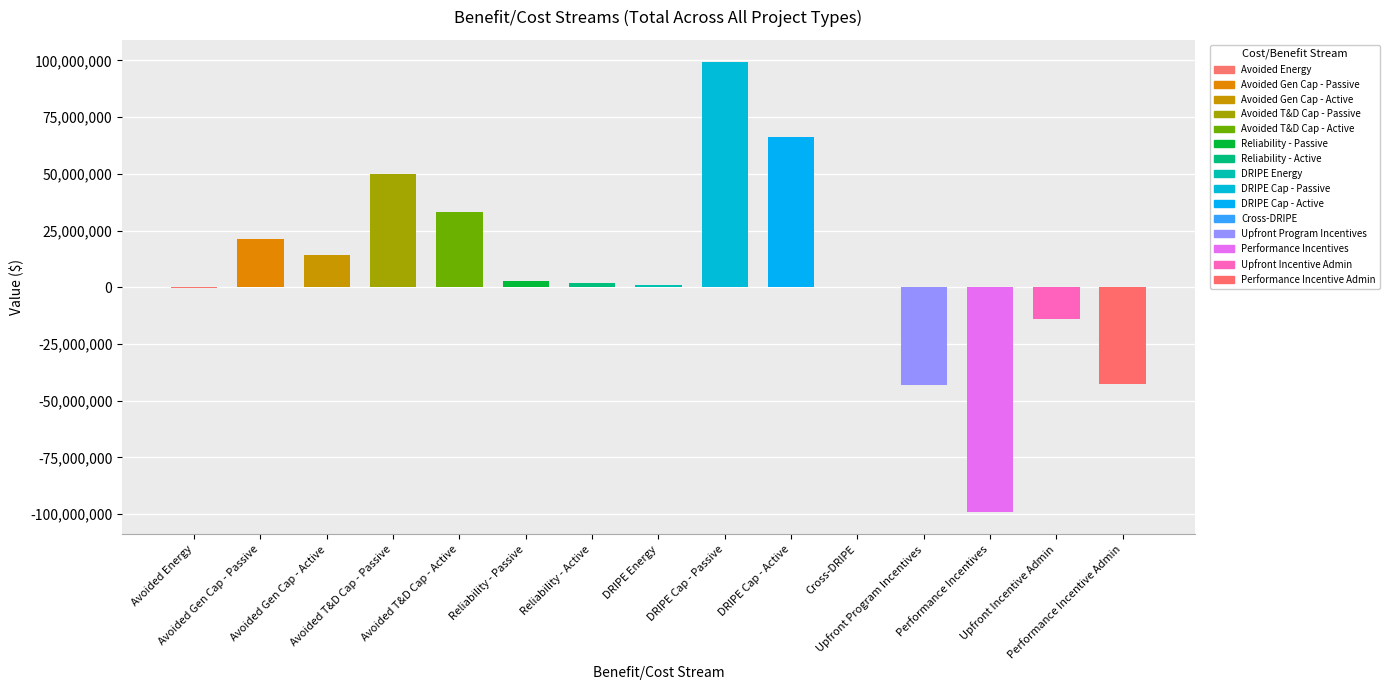

Rank the categories by value from highest to lowest.

DRIPE Capacity Impacts - Passive, DRIPE Capacity Impacts - Active, Avoided T&D Capacity - Passive, Avoided T&D Capacity - Active, Avoided Generation Capacity - Passive, Avoided Generation Capacity - Active, Reliability - Passive, Reliability - Active, DRIPE Energy Impacts, Cross-DRIPE Impacts, Avoided Energy, Upfront Incentive Administration, Performance Incentive Administration, Upfront Program Incentives, Performance Incentives